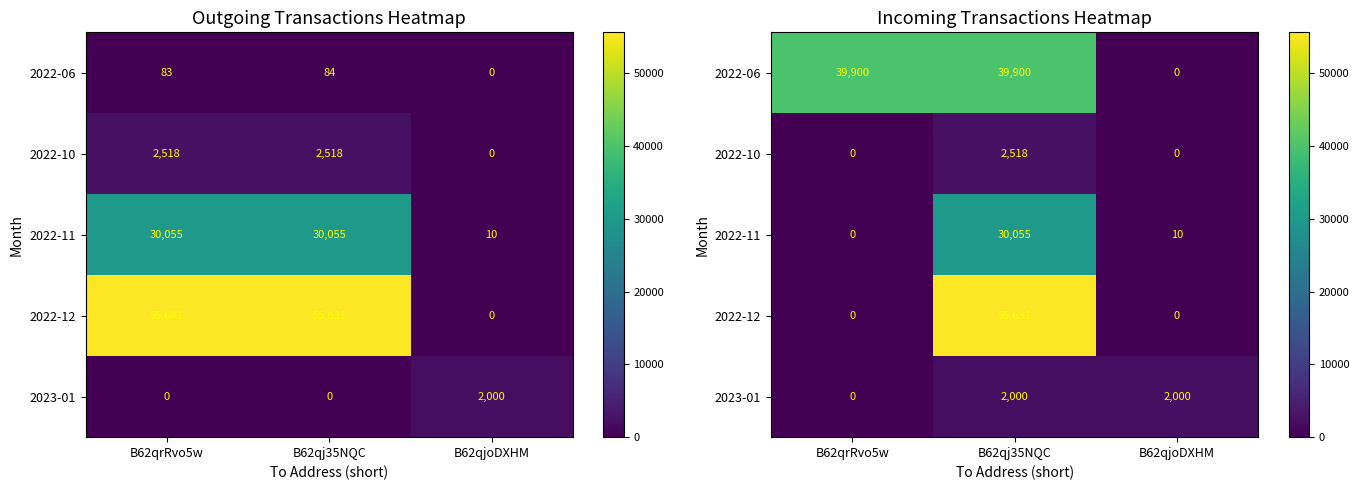

At how many categories does at least one series exceed 14406?

2